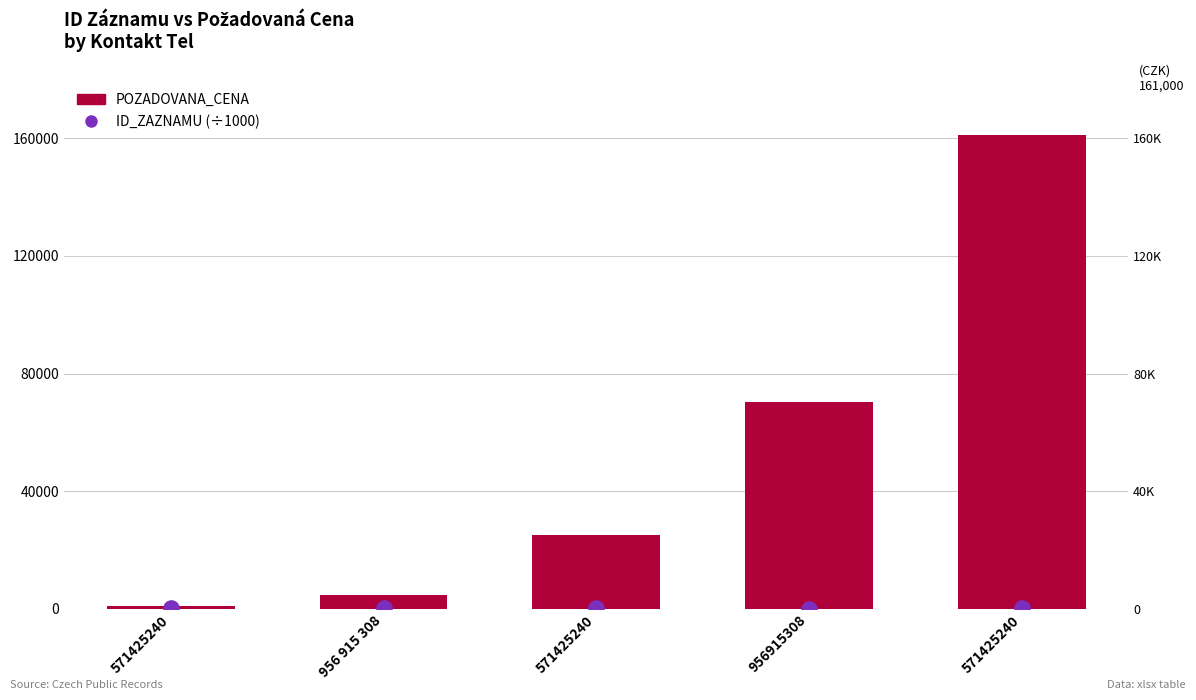

Which series reaches the maximum Y coordinate?

POZADOVANA_CENA